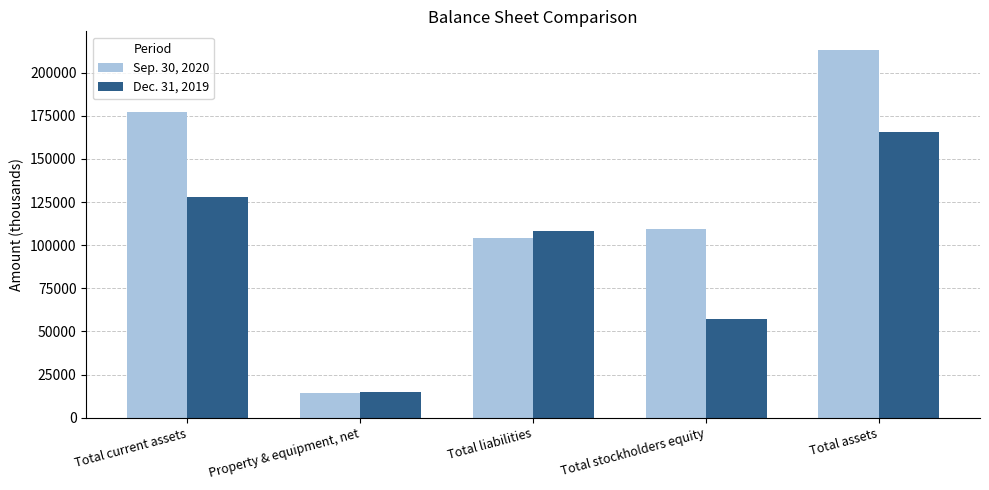

What is the lowest value of the Dec. 31, 2019 series?

14898